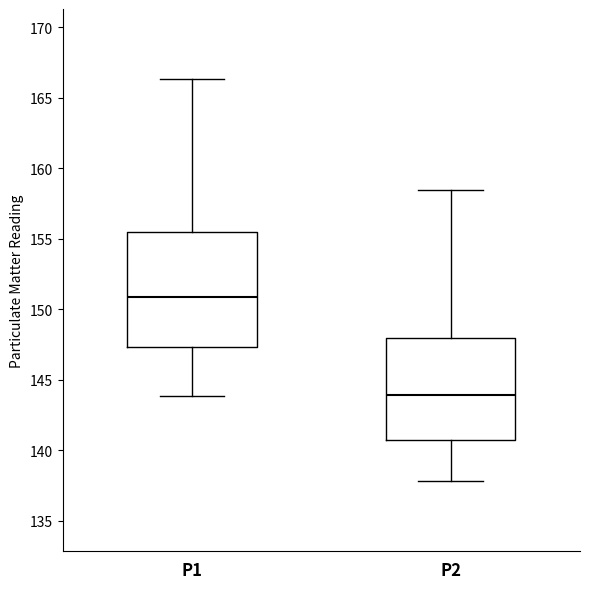

Reading left to right, read every box against the y-axis: the position of its median line, the range the box covers, and the ends of its whiskers. The values are not printed on the chart, so give them approximately, as read against the axis.

P1: median 151.0, box 147.5 to 155.5, whiskers 144.0 to 166.5
P2: median 144.0, box 140.5 to 148.0, whiskers 138.0 to 158.5